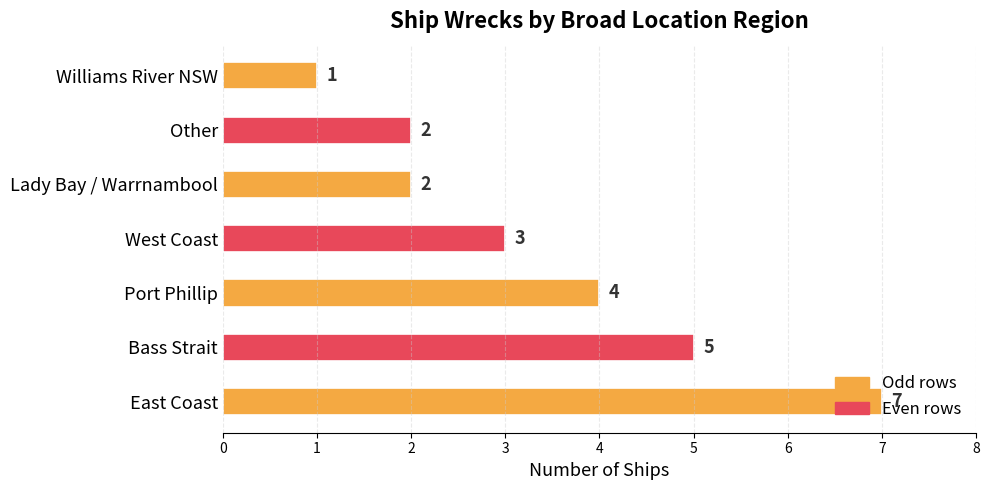

How many bars are there in total?

7